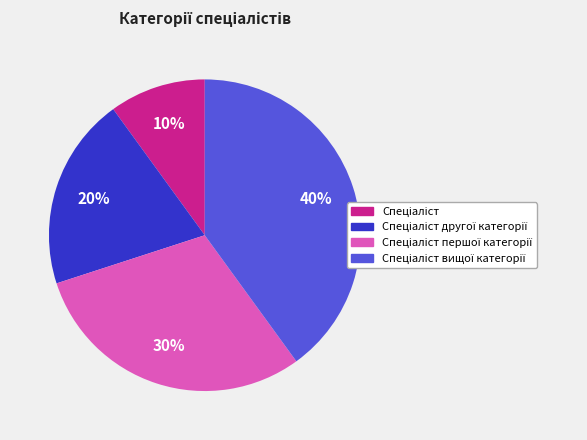

To the nearest percent, what is the difference between the largest and smallest slice percentages?

30%